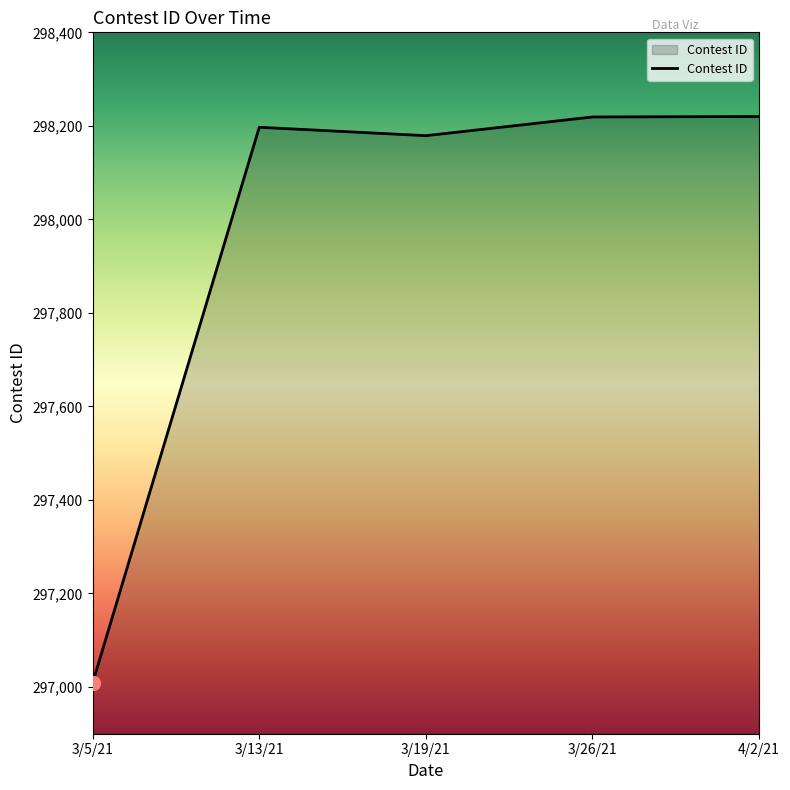

The value at 3/19/21 is 298179. True or false?

True